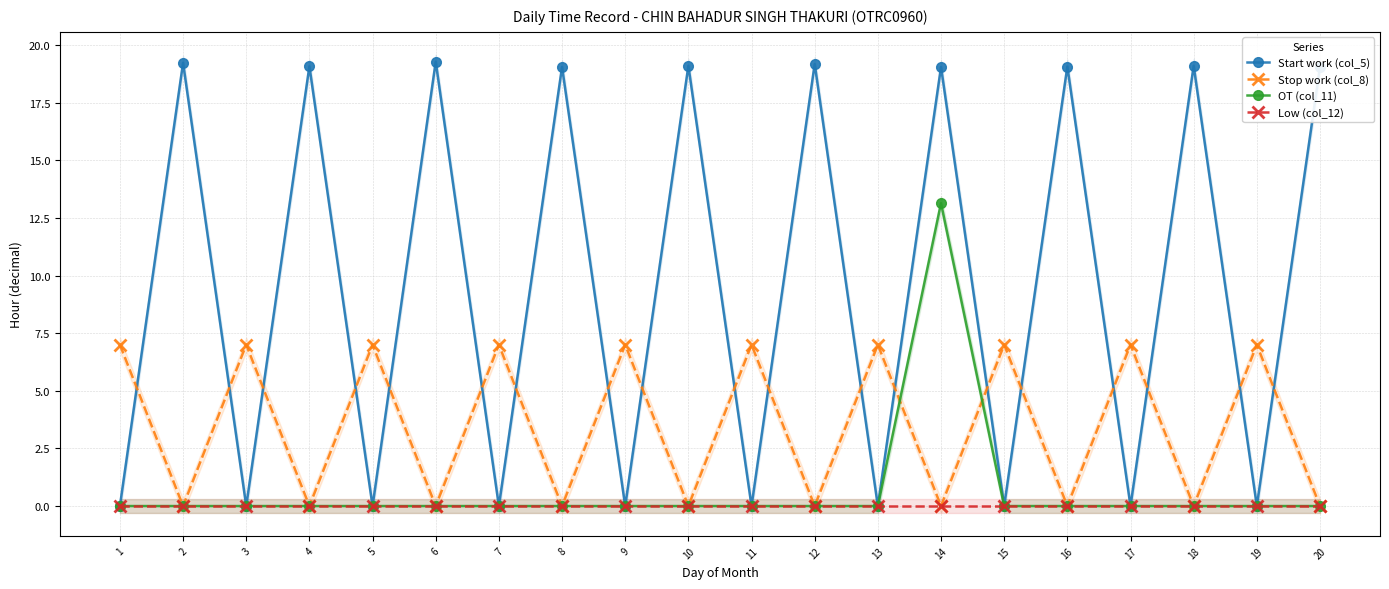

True or false: OT (col_11) has a value of -7.1 at 12.

False